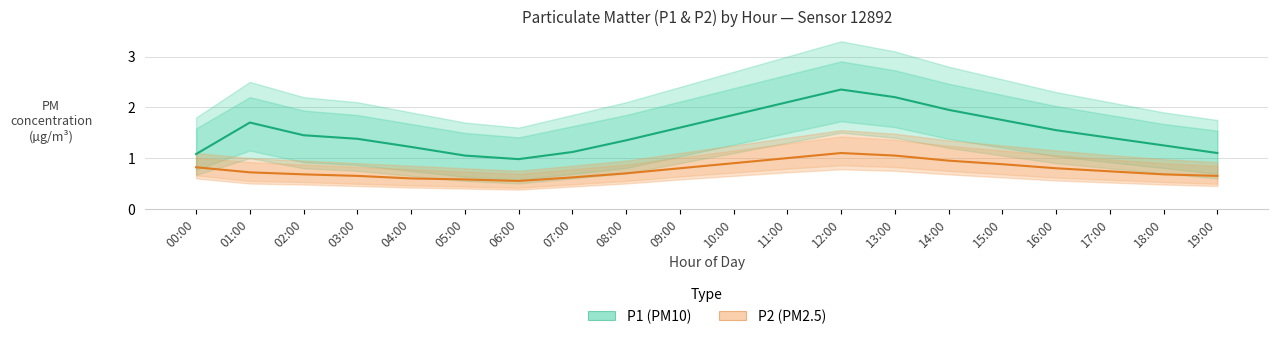

What is the difference between the highest and lowest values at 12:00?

1.2